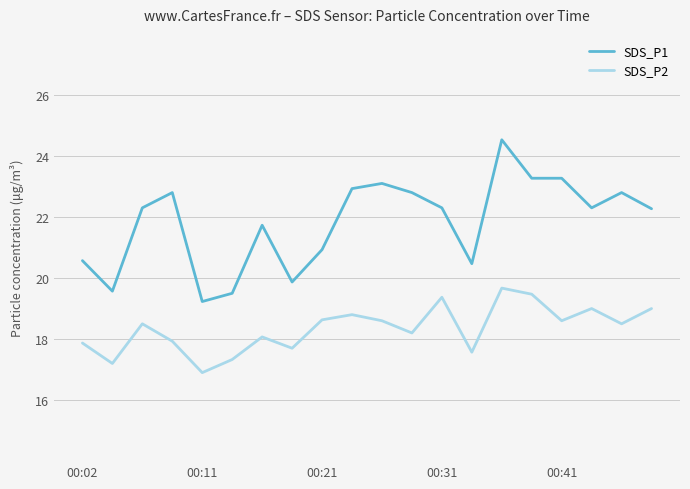

True or false: SDS_P2 and SDS_P1 intersect in this chart.

False